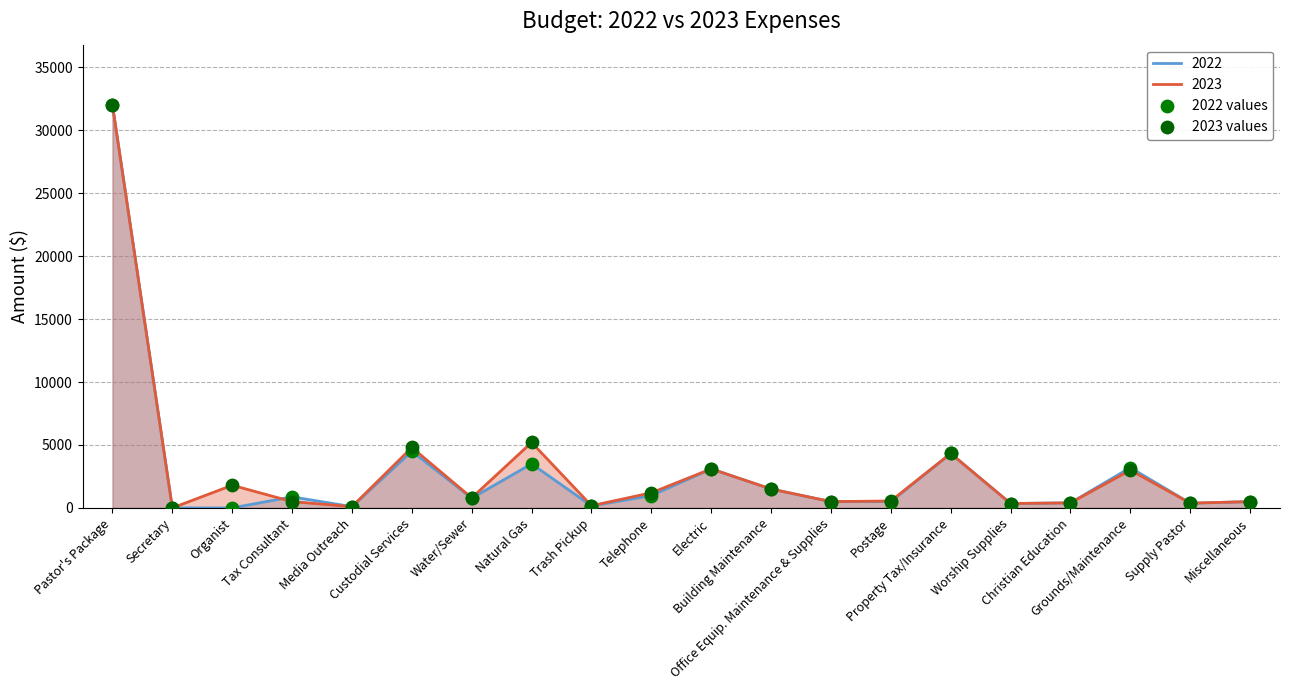

At which category is the sum across all series the highest?

Pastor's Package